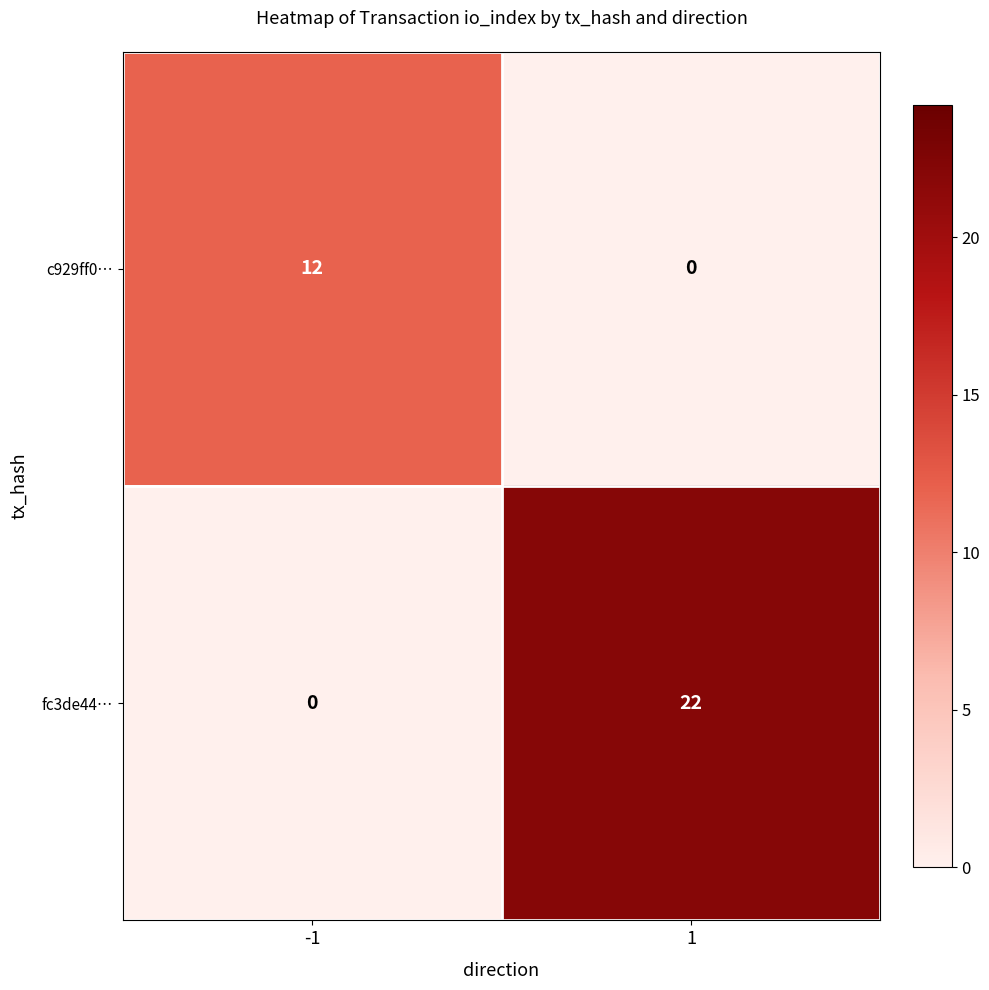

Which category has the highest value across all series?

1